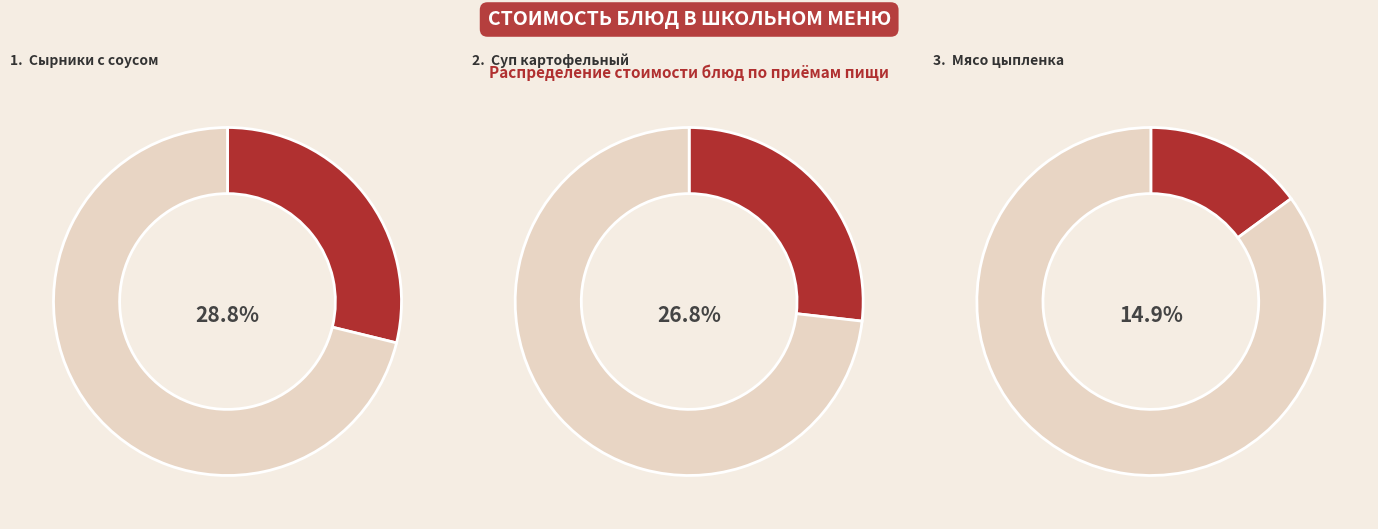

True or false: Сырники с соусом молочным сладким accounts for 29% of the total.

True